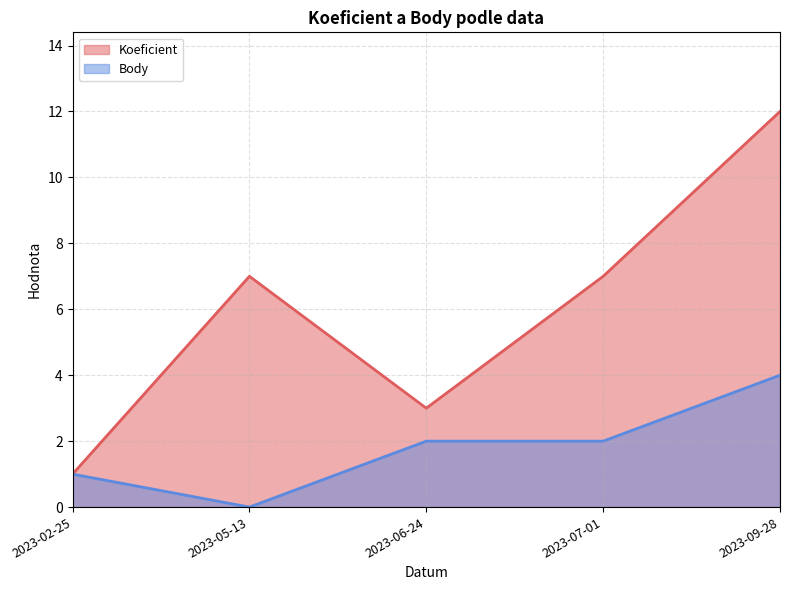

Between 2023-05-13 and 2023-09-28, which is larger?

2023-09-28